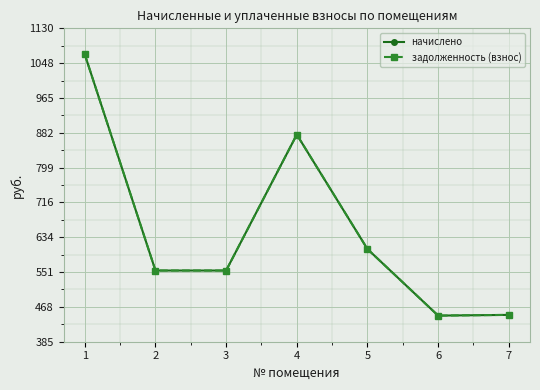

At which label does начислено first exceed 554?

1